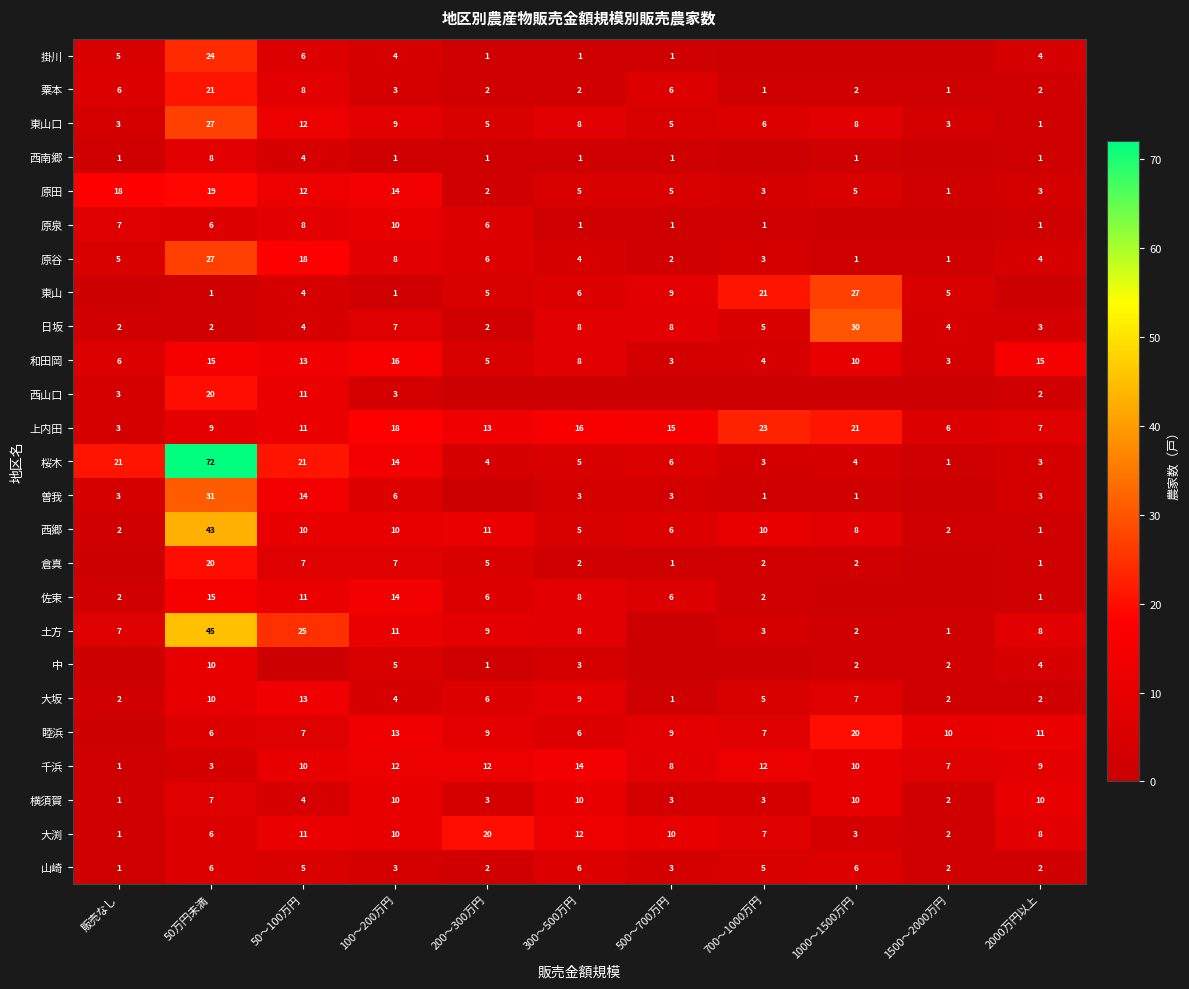

What is the maximum value for 上内田?

23